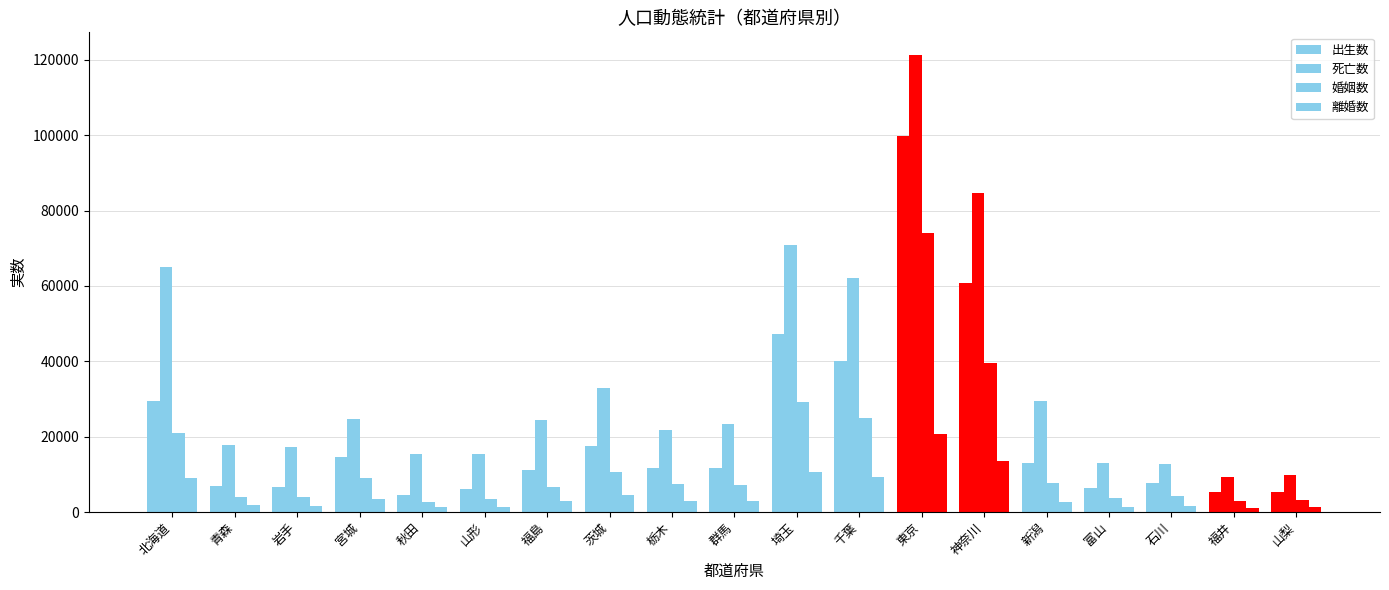

Count the number of categories in the chart.

19